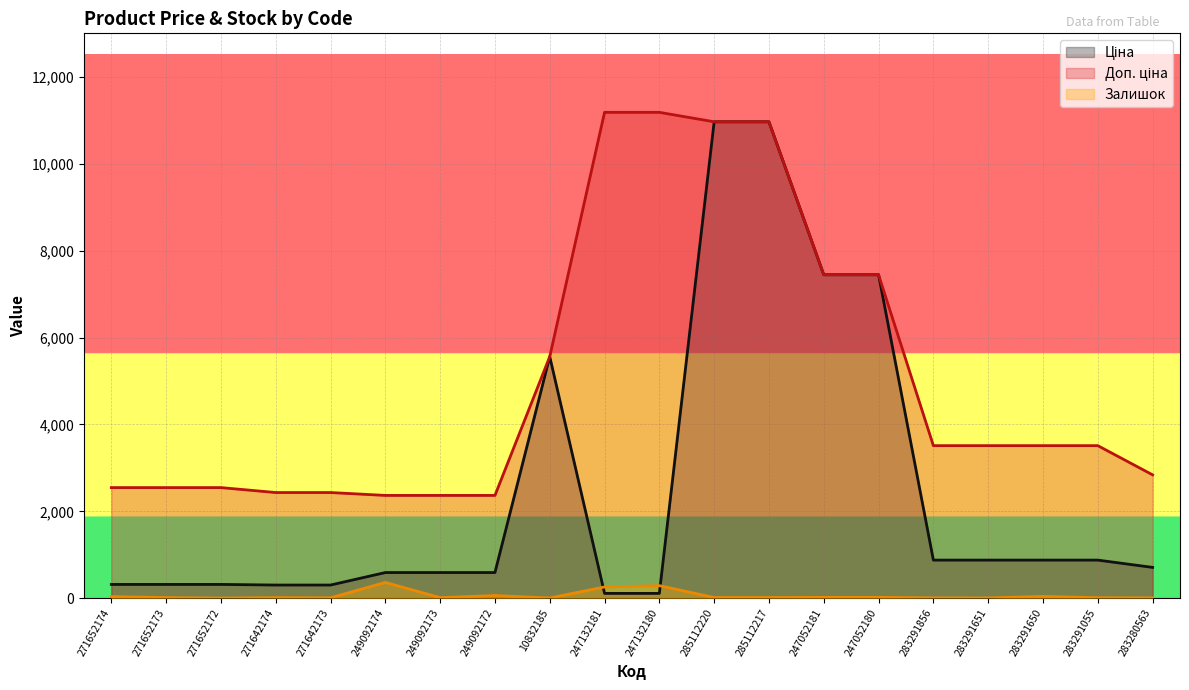

Between 271652172 and 249092173, which is larger?

249092173